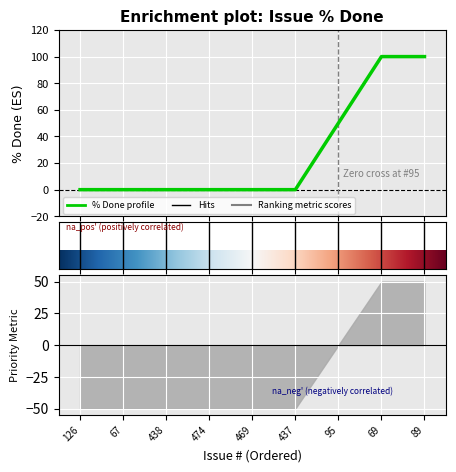

Reading left to right, list all the values displayed in this chart.

0	0	0	0	0	0	50	100	100